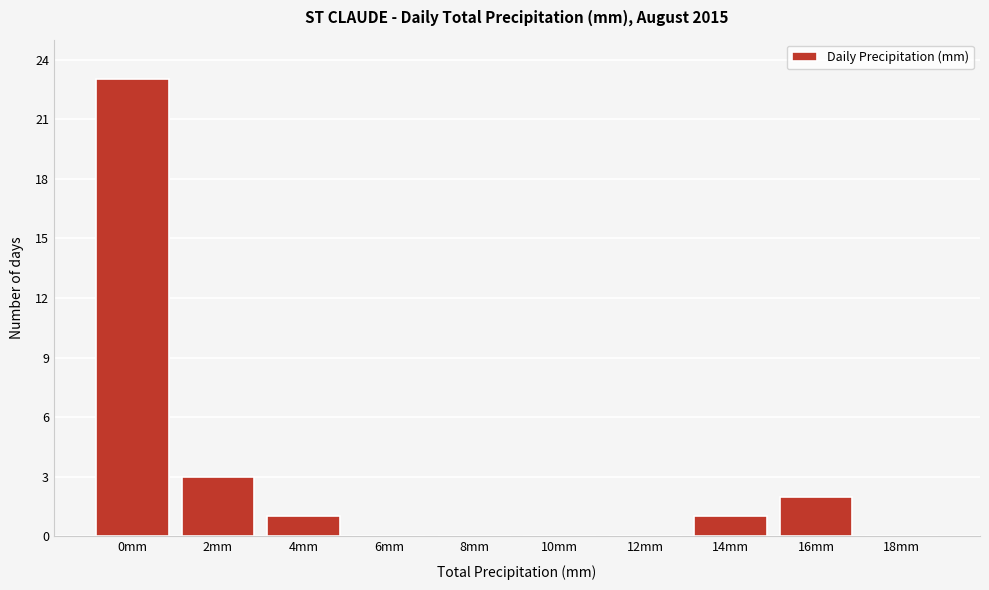

Reading right to left, list all the values displayed in this chart.

18mm=0	16mm=2	14mm=1	12mm=0	10mm=0	8mm=0	6mm=0	4mm=1	2mm=3	0mm=23